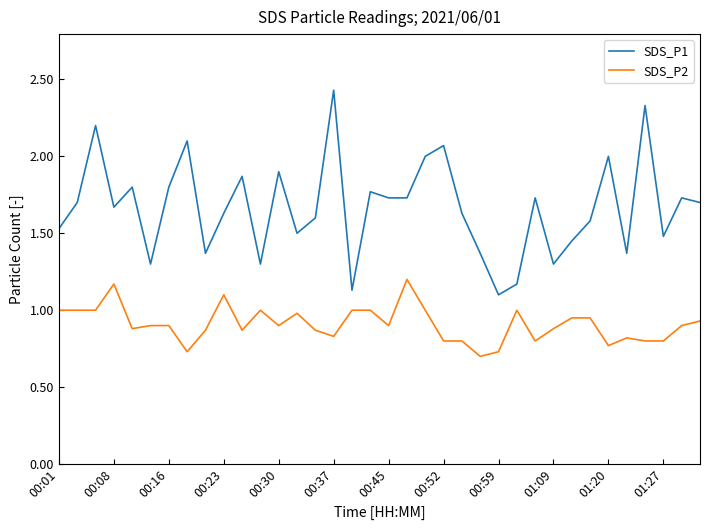

True or false: SDS_P2 and SDS_P1 cross at least once.

False